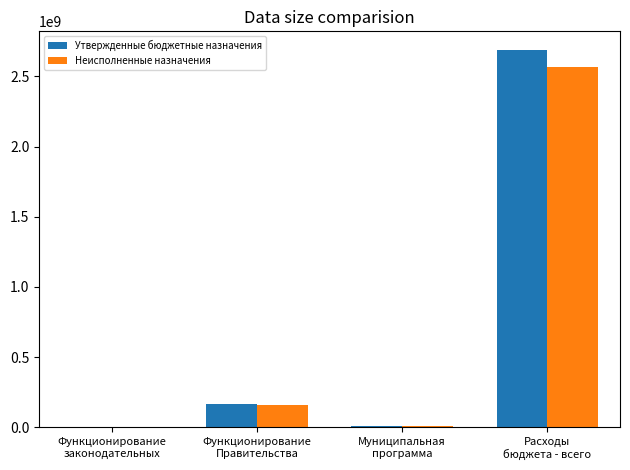

What is the maximum value for Неисполненные назначения?

2568449012.1